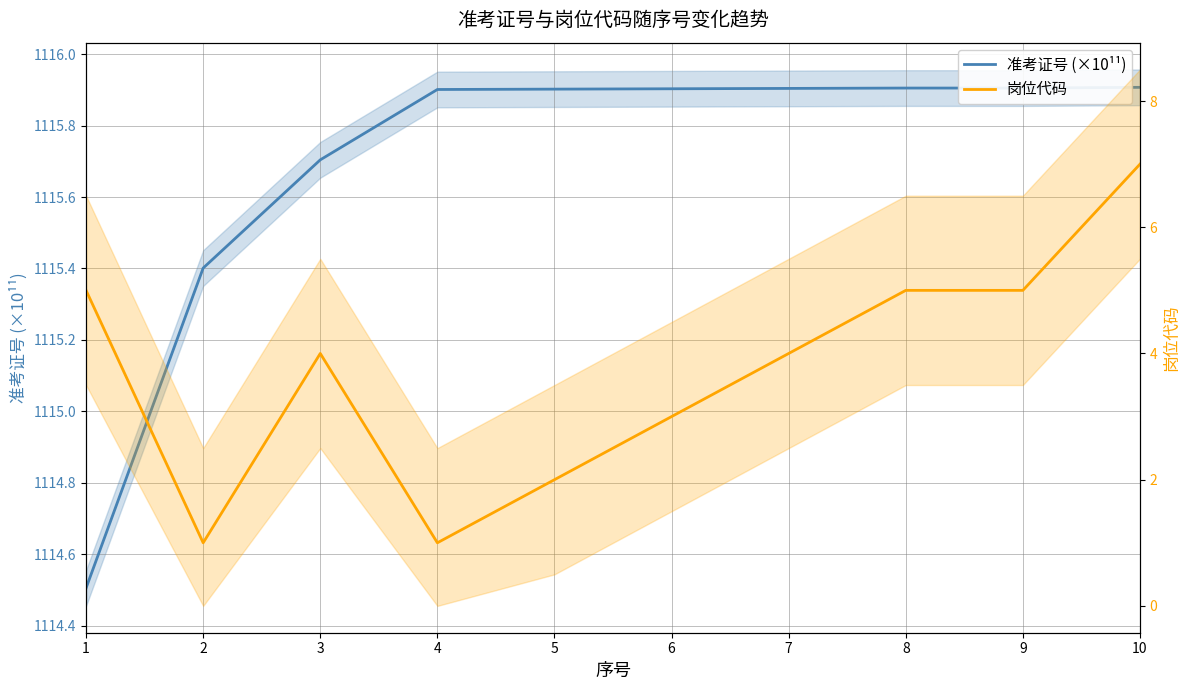

True or false: 岗位代码 has a value of 3.0 at 6.

True